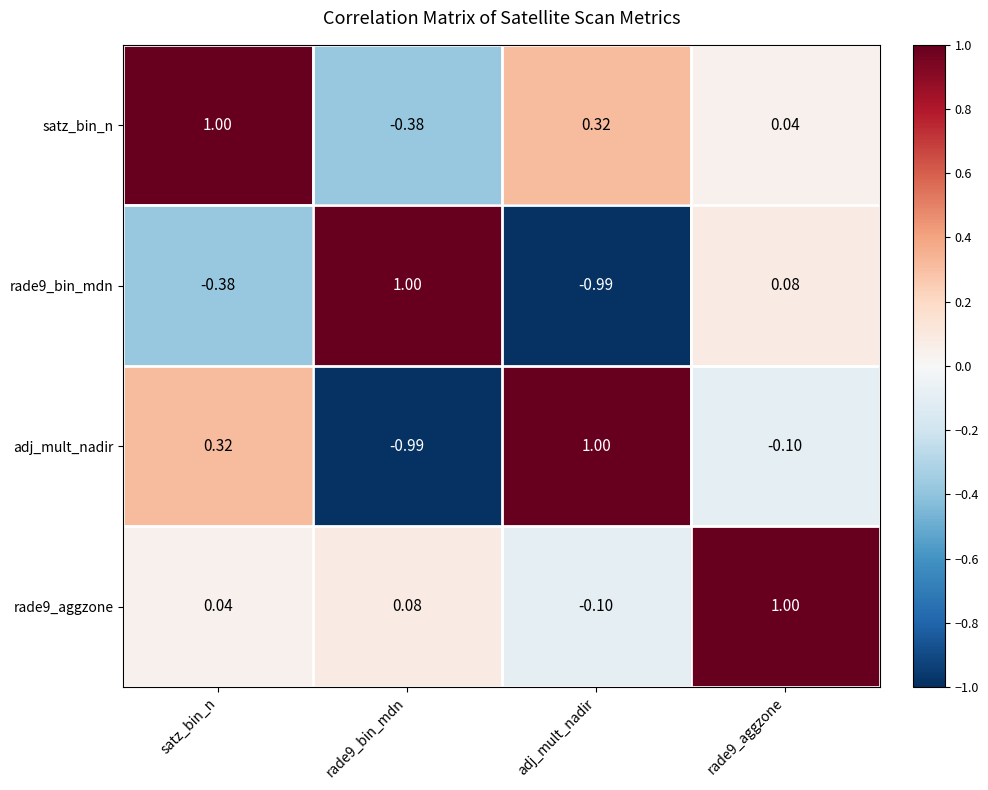

Which category has the lowest value in the rade9_bin_mdn series?

adj_mult_nadir